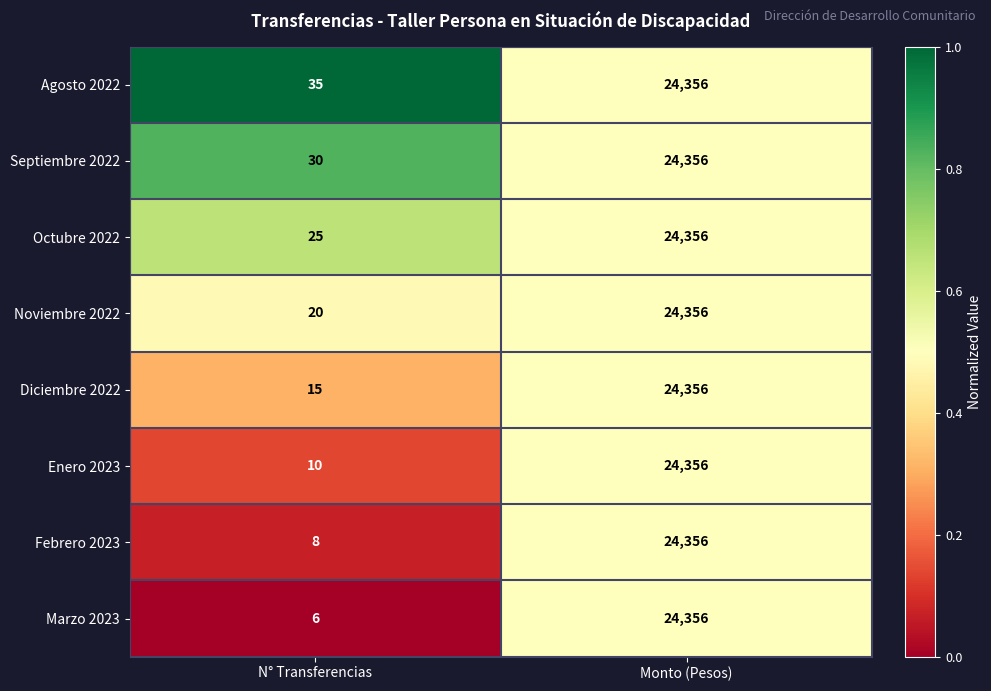

Which series has the largest range (max minus min)?

Marzo 2023